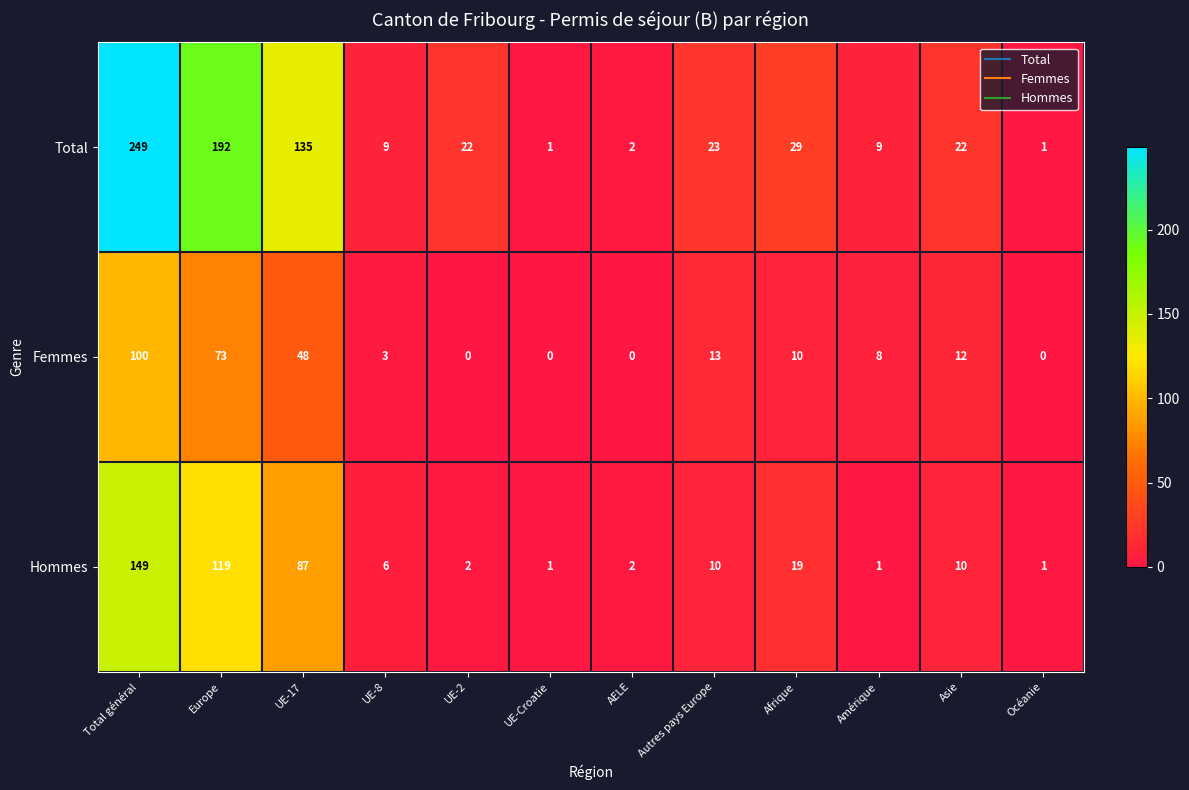

At how many categories does at least one series exceed 11?

7